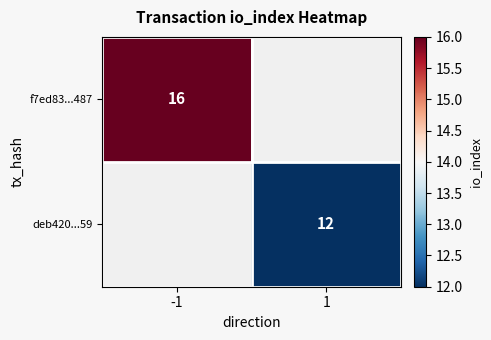

How many series are shown in this chart?

2